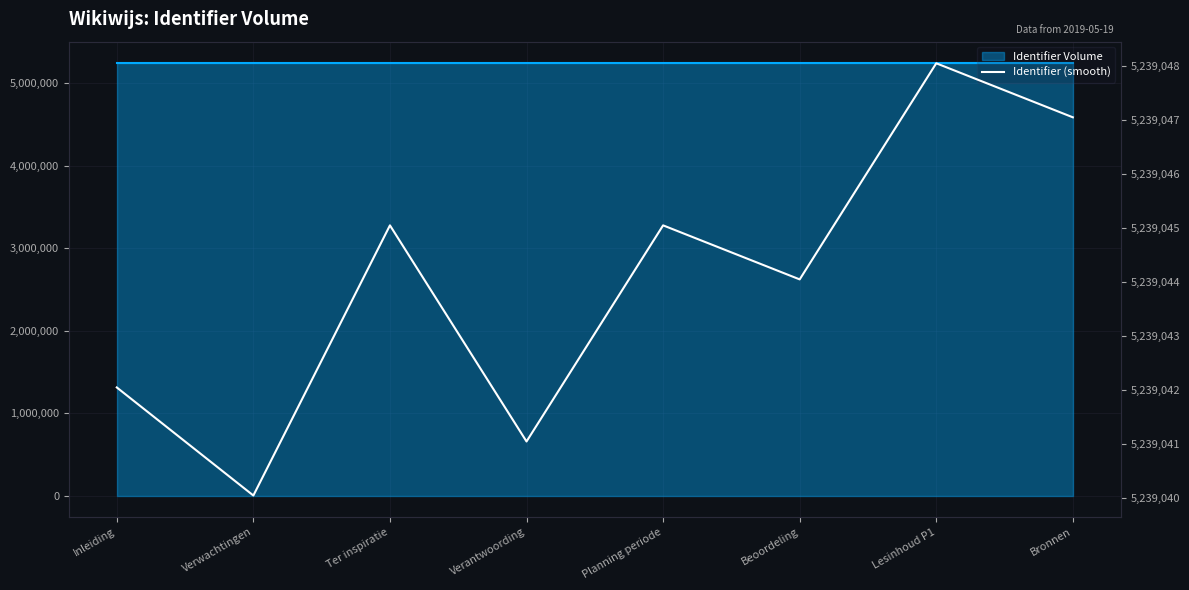

Reading left to right, transcribe all the data shown in this chart.

Inleiding=5239042.0	Verwachtingen=5239040.0	Ter inspiratie=5239045.0	Verantwoording=5239041.0	Planning periode=5239045.0	Beoordeling=5239044.0	Lesinhoud P1=5239048.0	Bronnen=5239047.0